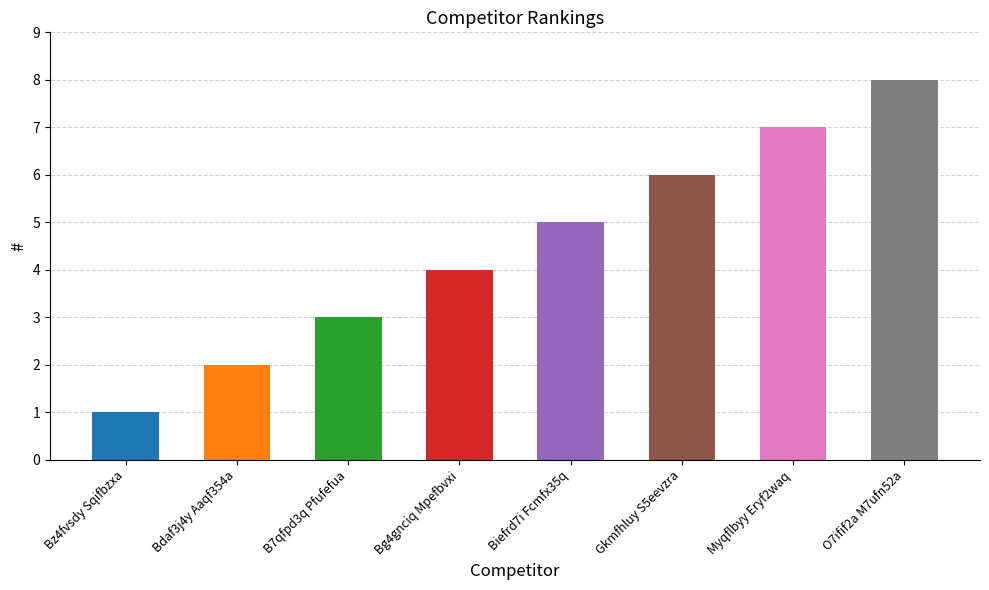

What is the difference between the second highest and minimum values?

6